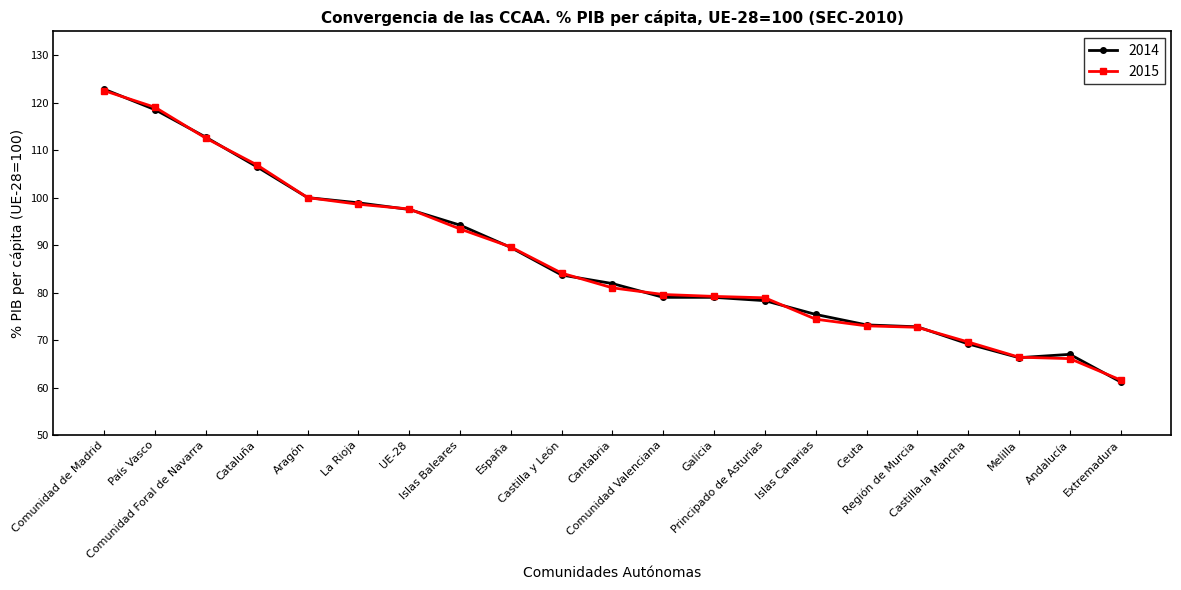

What is the spread (max minus min) of values at Cataluña?

0.4